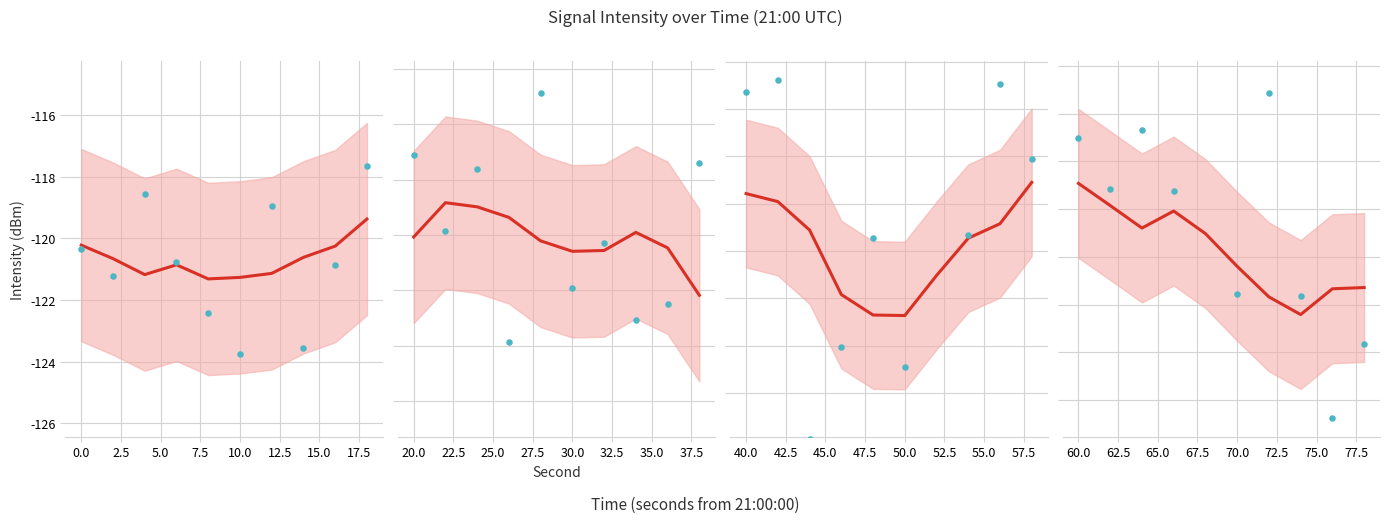

Which series contains the highest Y value?

Observed intensity